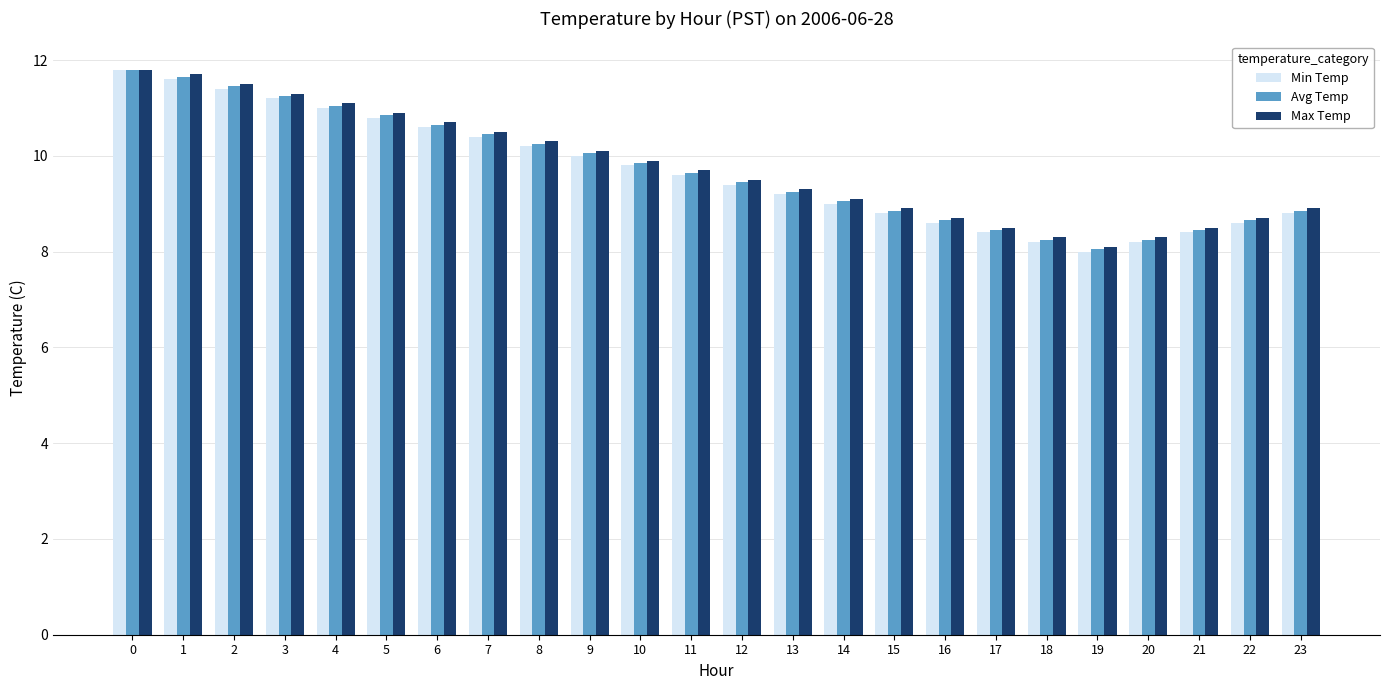

The value of Avg Temp at 10 is 4.4. True or false?

False